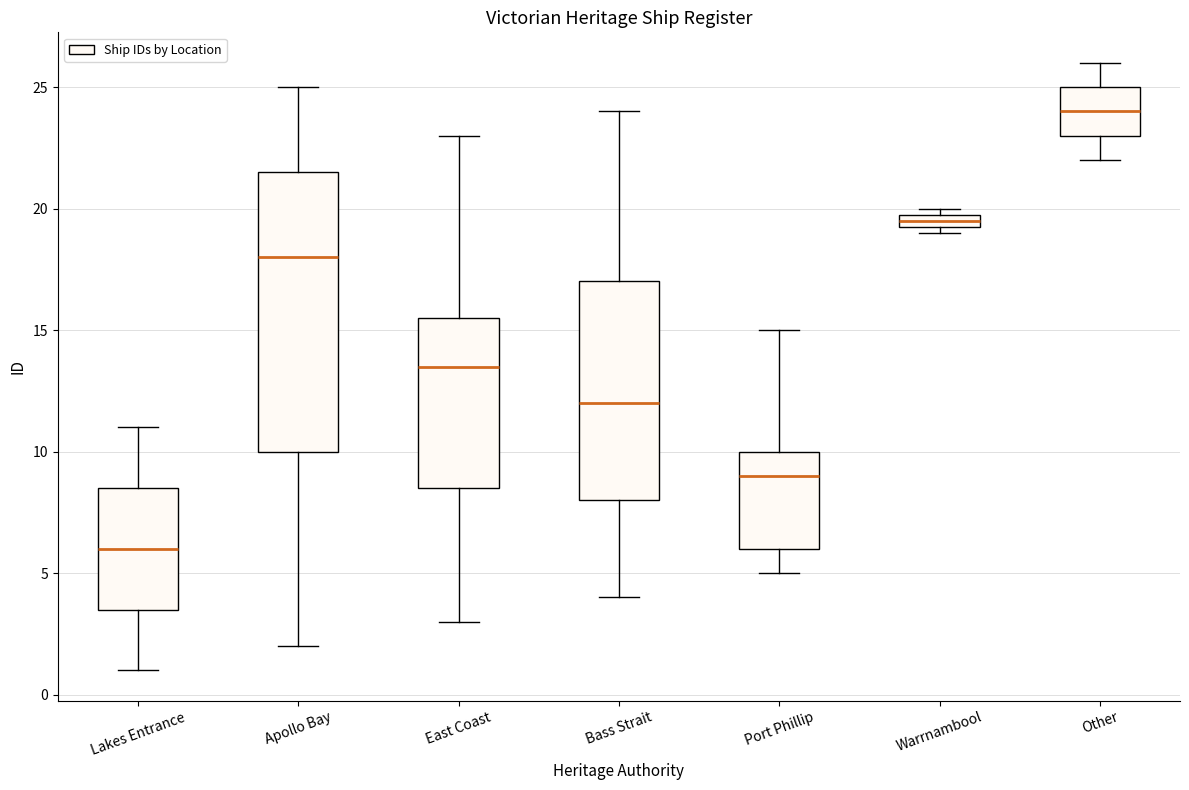

Which box has the highest median line?

Other